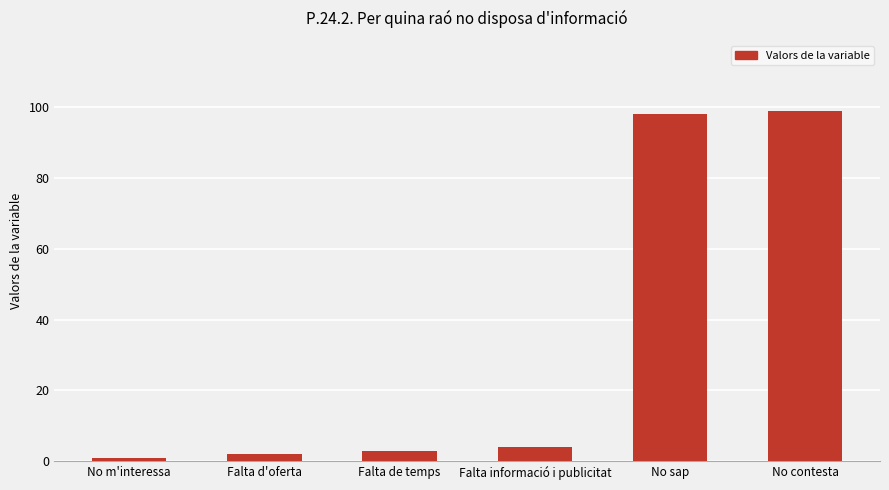

Reading left to right, what are all the values shown in this chart?

No m'interessa=1	Falta d'oferta=2	Falta de temps=3	Falta informació i publicitat=4	No sap=98	No contesta=99